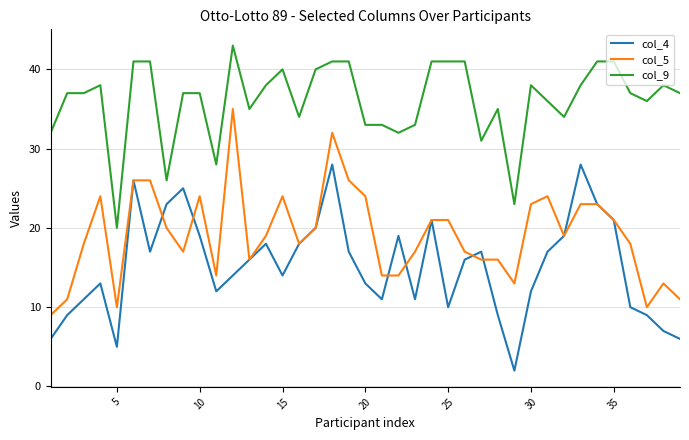

List the series in order of their overall mean, lowest first.

col_4, col_5, col_9